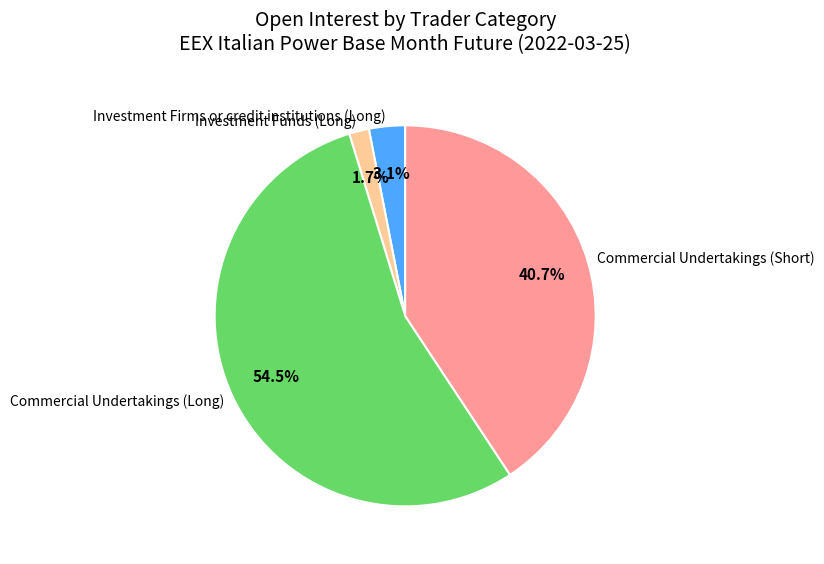

Which slice is the smallest?

Investment Funds (Long)